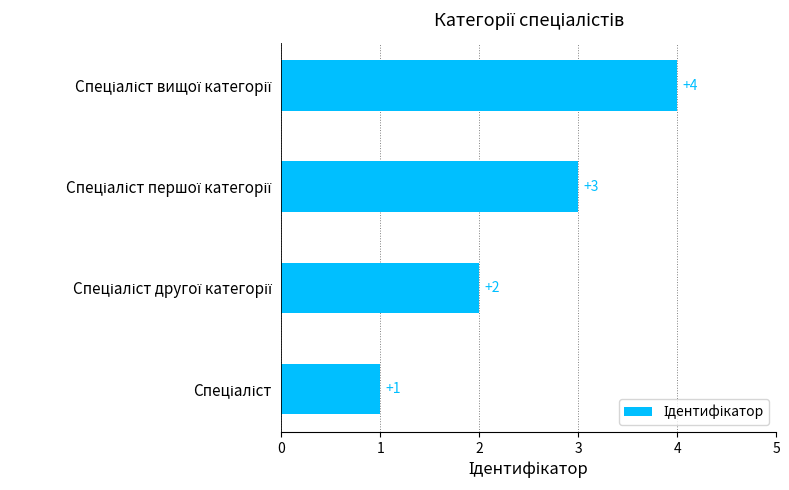

What is the difference between the maximum and minimum values?

3